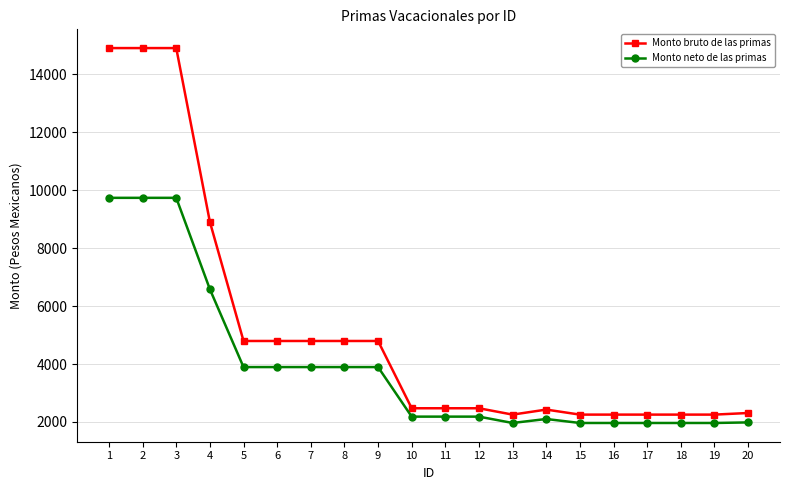

At how many categories does at least one series exceed 12365?

3